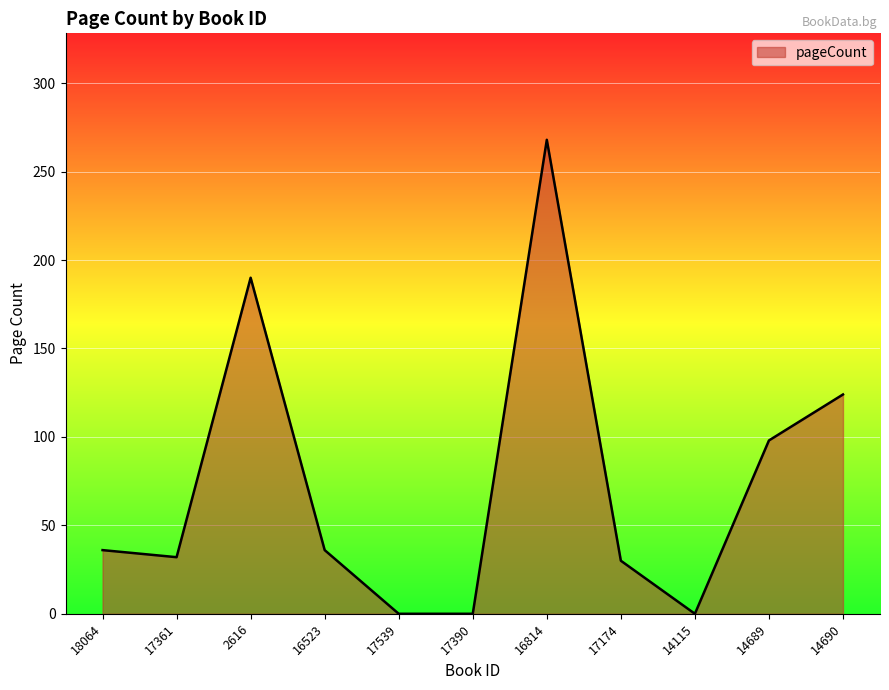

What value does the data have at 17361, to the nearest 10?

30